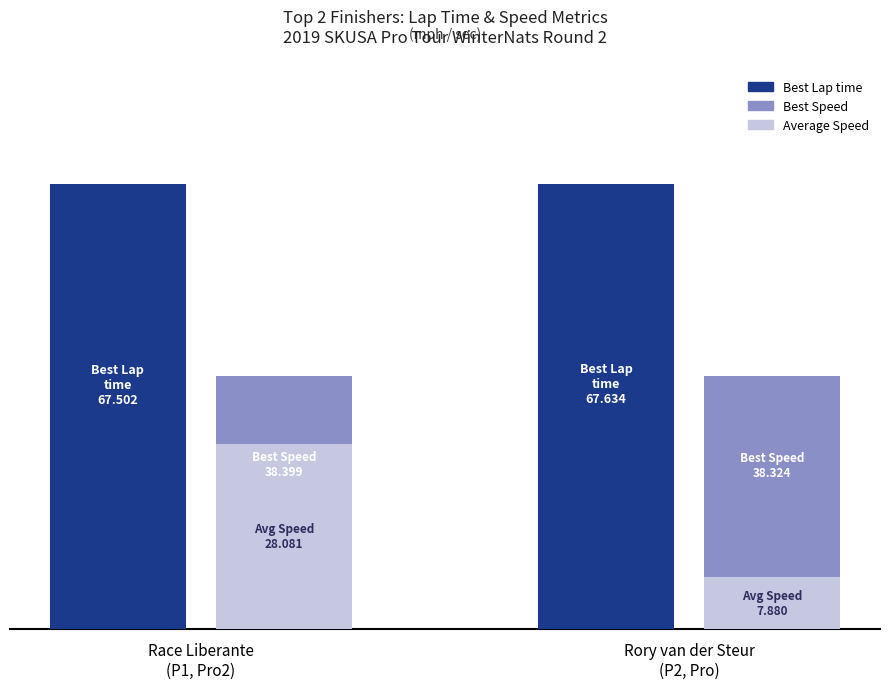

Between Race Liberante
(P1, Pro2) and Rory van der Steur
(P2, Pro), which series saw the biggest shift?

Average Speed